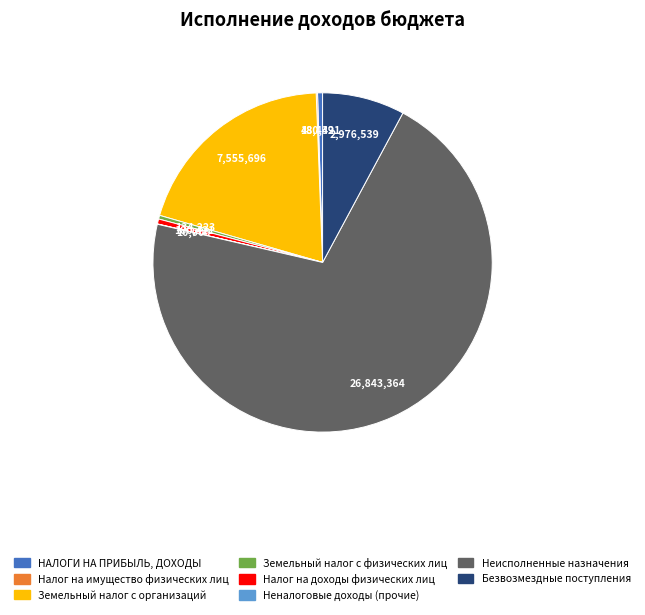

Is it true that Налог на доходы физических лиц is 11% of the pie?

False